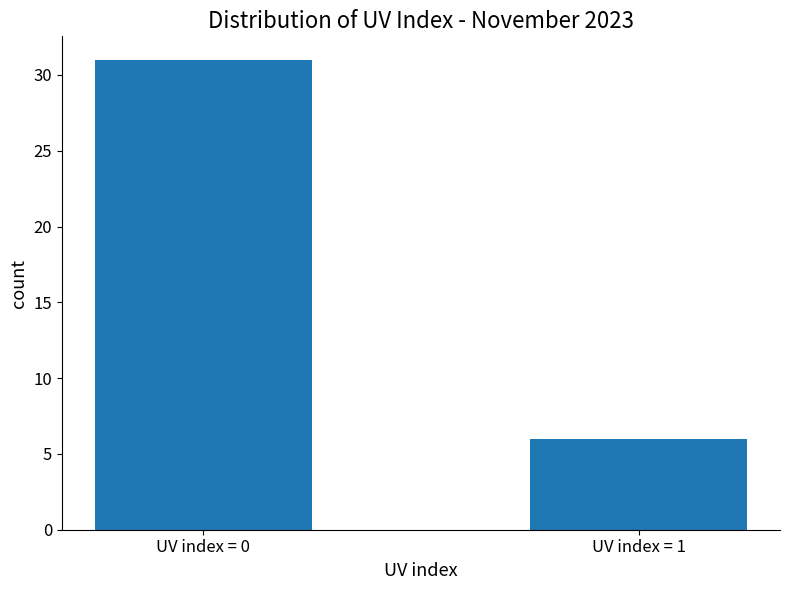

What is the maximum value shown in the chart?

31